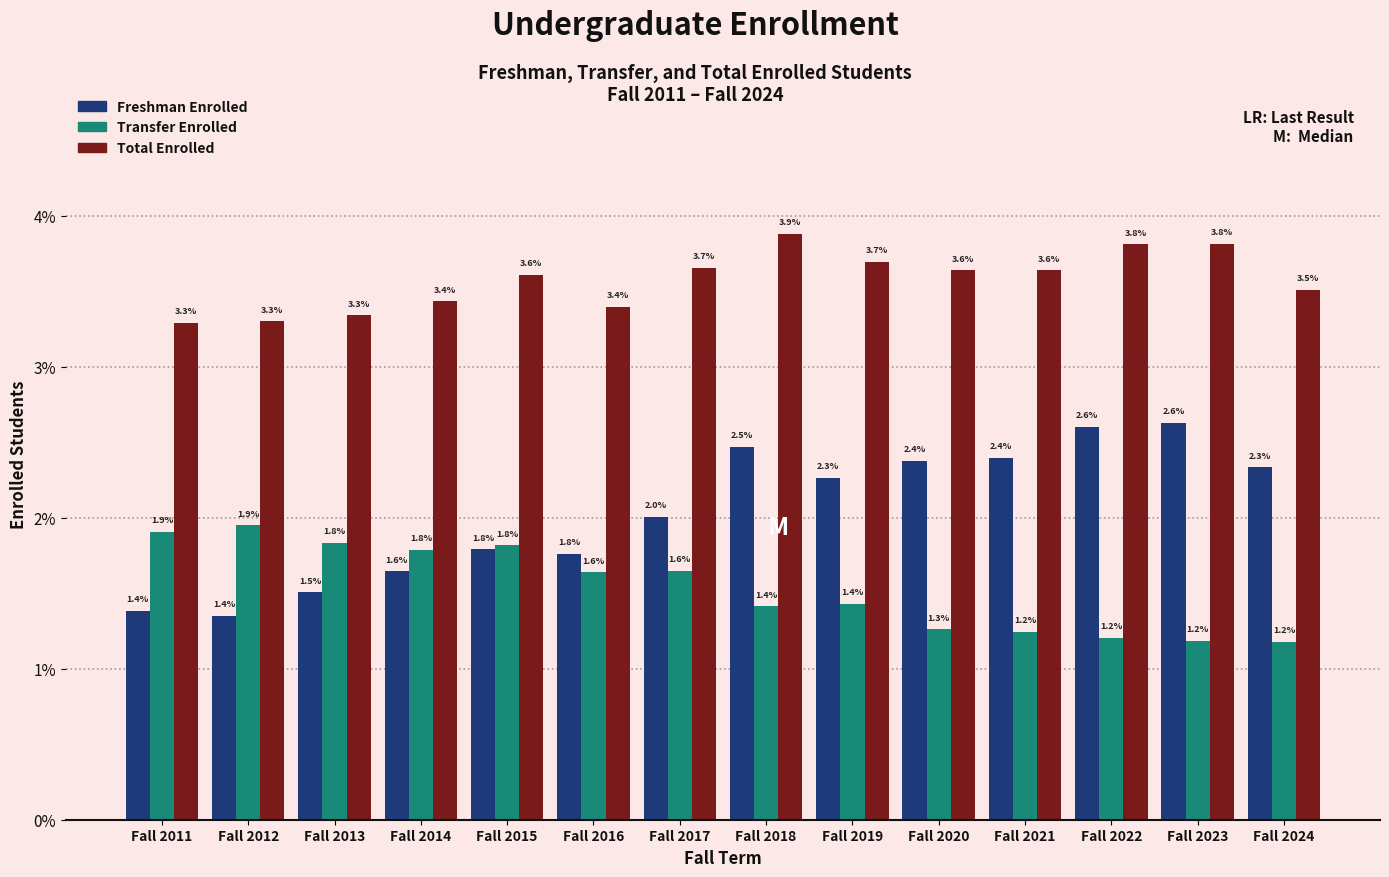

Reading left to right, list all the values displayed in this chart.

Freshman Enrolled: 1.4	1.4	1.5	1.6	1.8	1.8	2.0	2.5	2.3	2.4	2.4	2.6	2.6	2.3
Transfer Enrolled: 1.9	1.9	1.8	1.8	1.8	1.6	1.6	1.4	1.4	1.3	1.2	1.2	1.2	1.2
Total Enrolled: 3.3	3.3	3.3	3.4	3.6	3.4	3.7	3.9	3.7	3.6	3.6	3.8	3.8	3.5